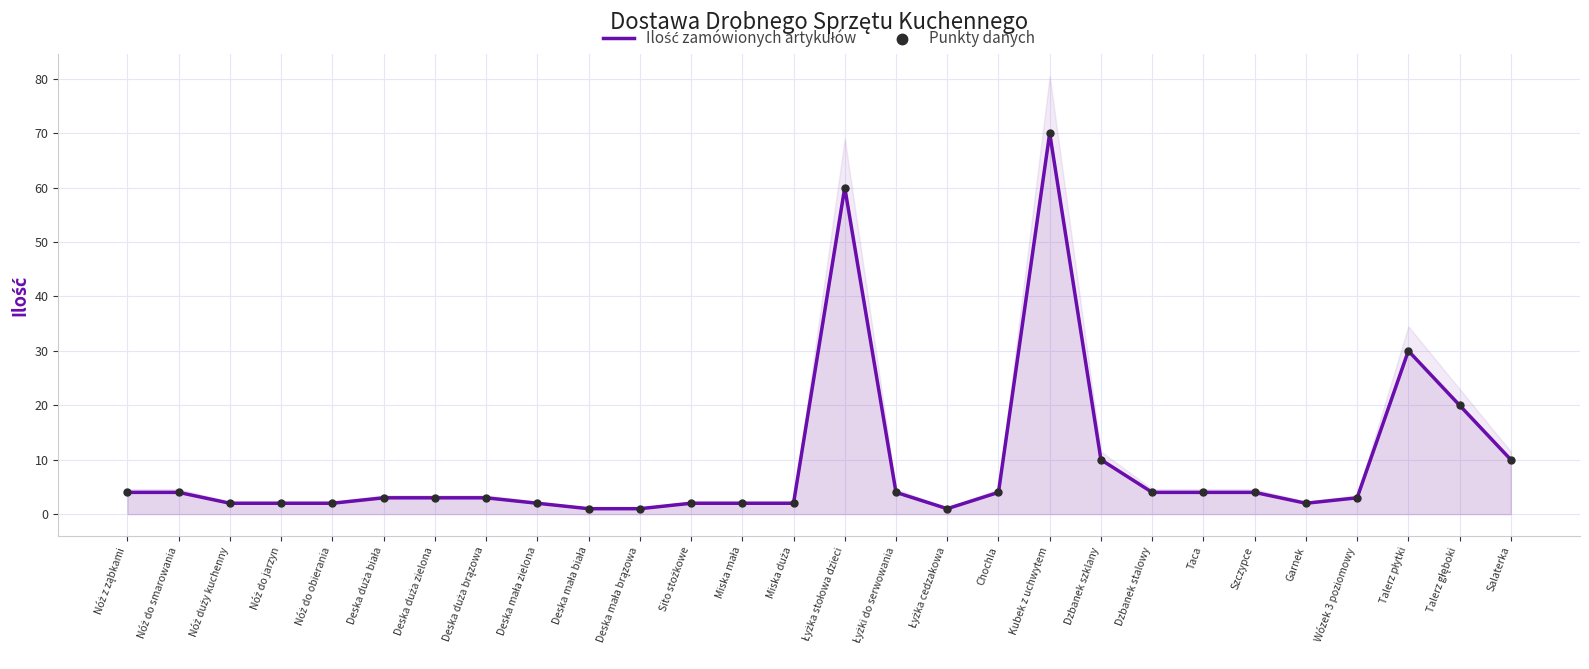

What is the total value across all series at Nóż do obierania?

4